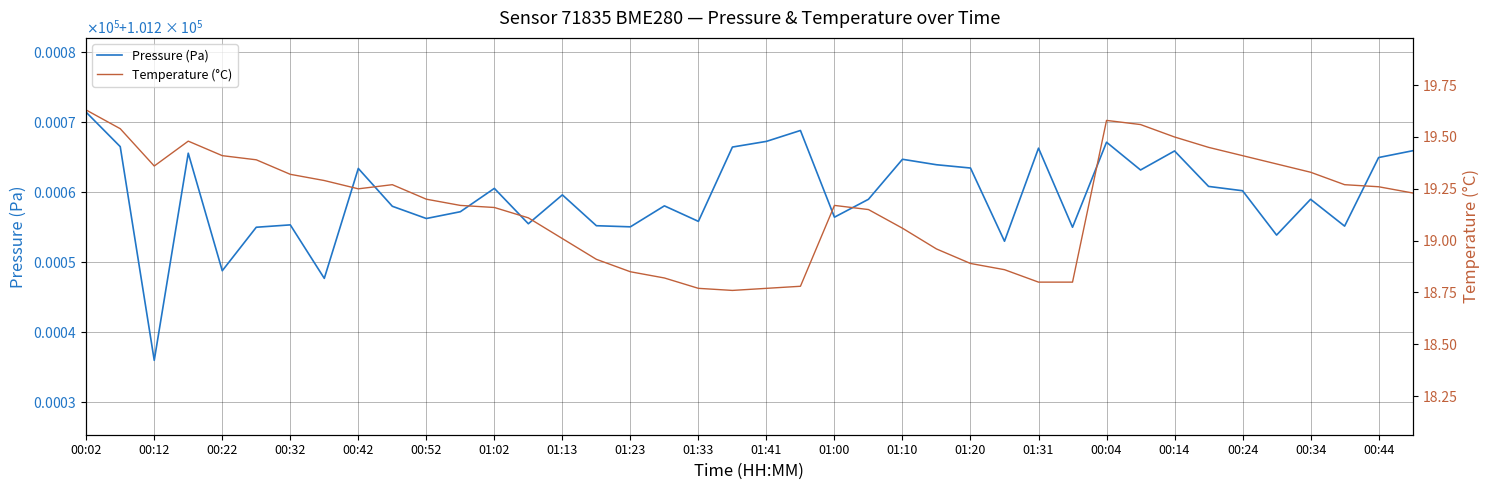

Which series has the largest total across all categories?

Pressure (Pa)